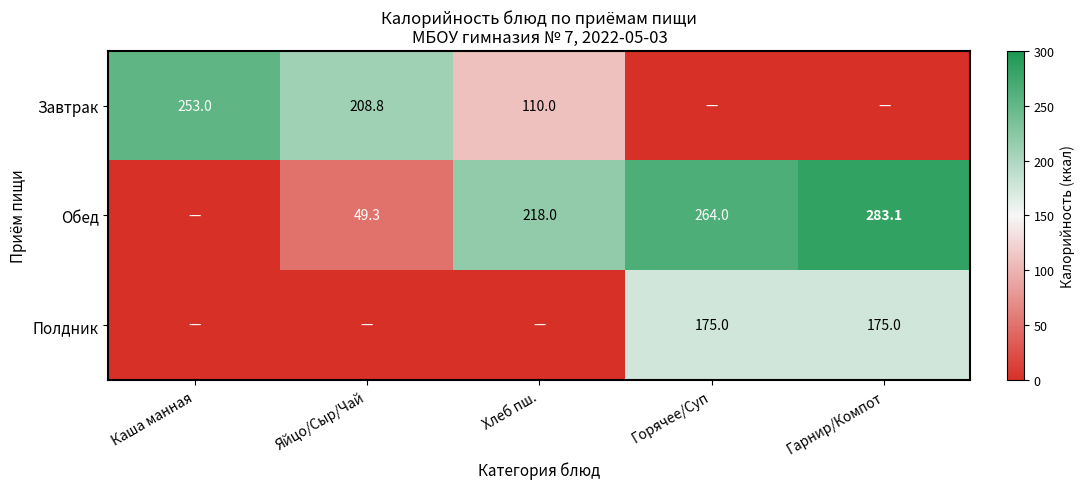

Between Яйцо/Сыр/Чай and Гарнир/Компот, which is larger?

Яйцо/Сыр/Чай